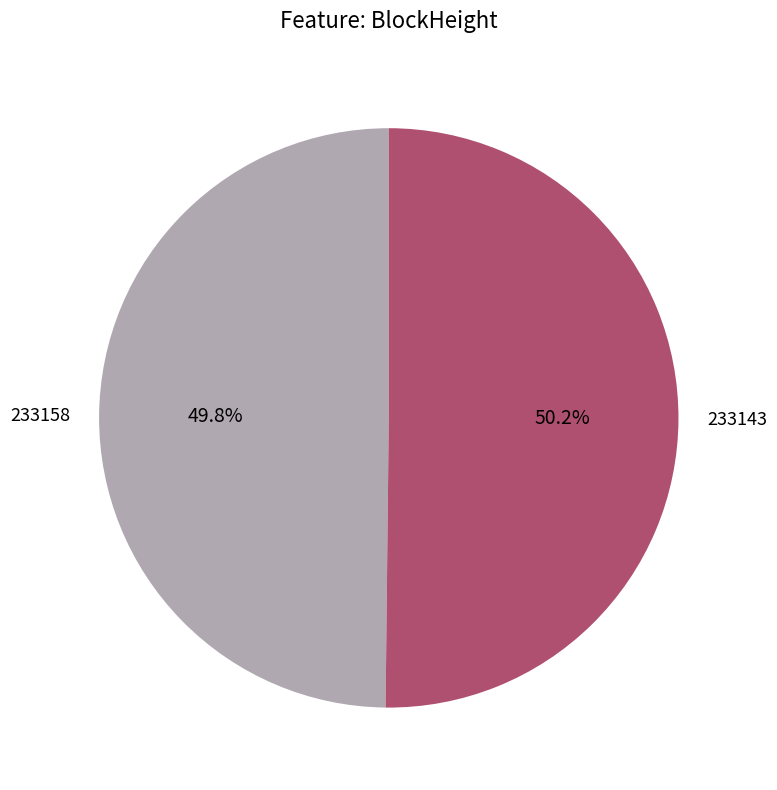

To the nearest percent, what is the average slice percentage?

50%